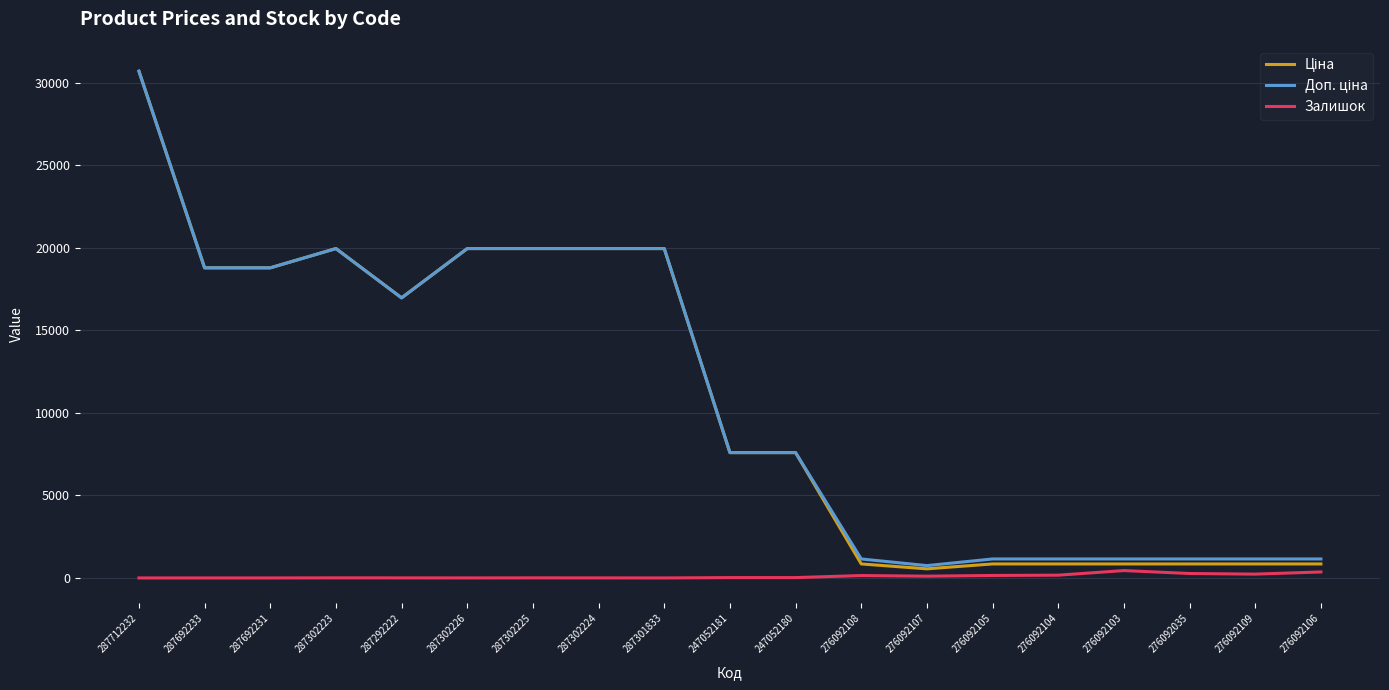

What is the total value across all series at 287302226?

39929.3